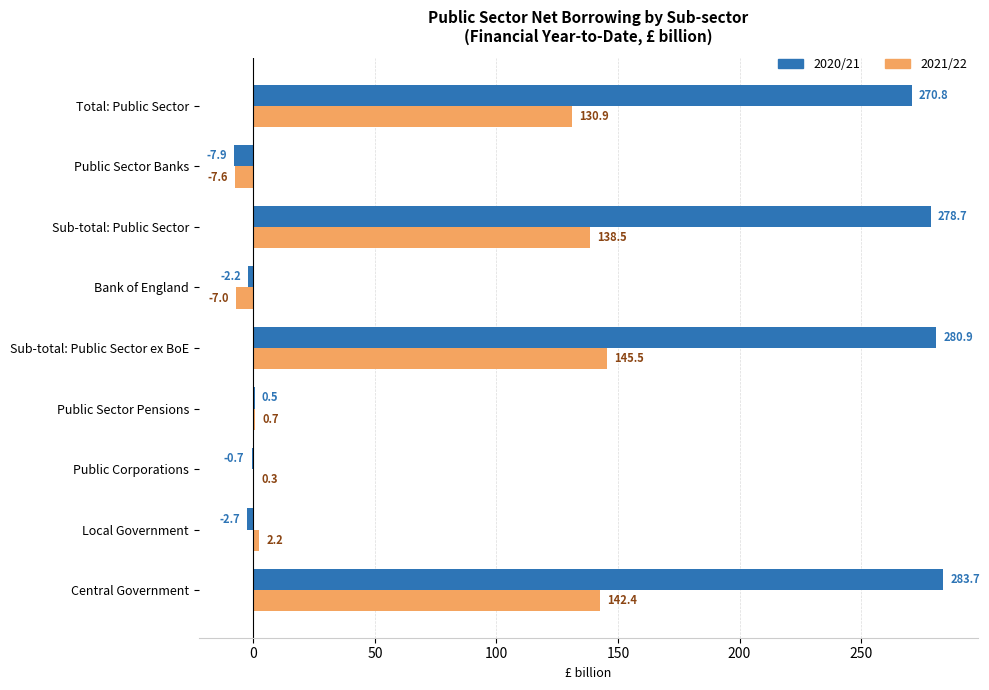

At which category is the sum across all series the highest?

Sub-total: Public Sector ex BoE